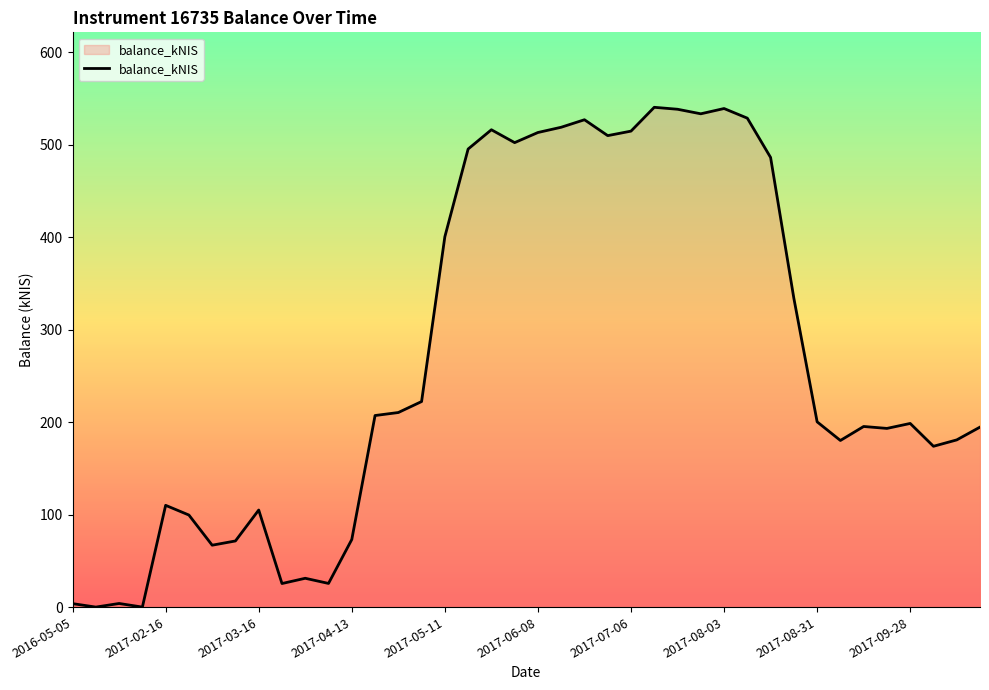

What is the maximum value shown in the chart?

540.7